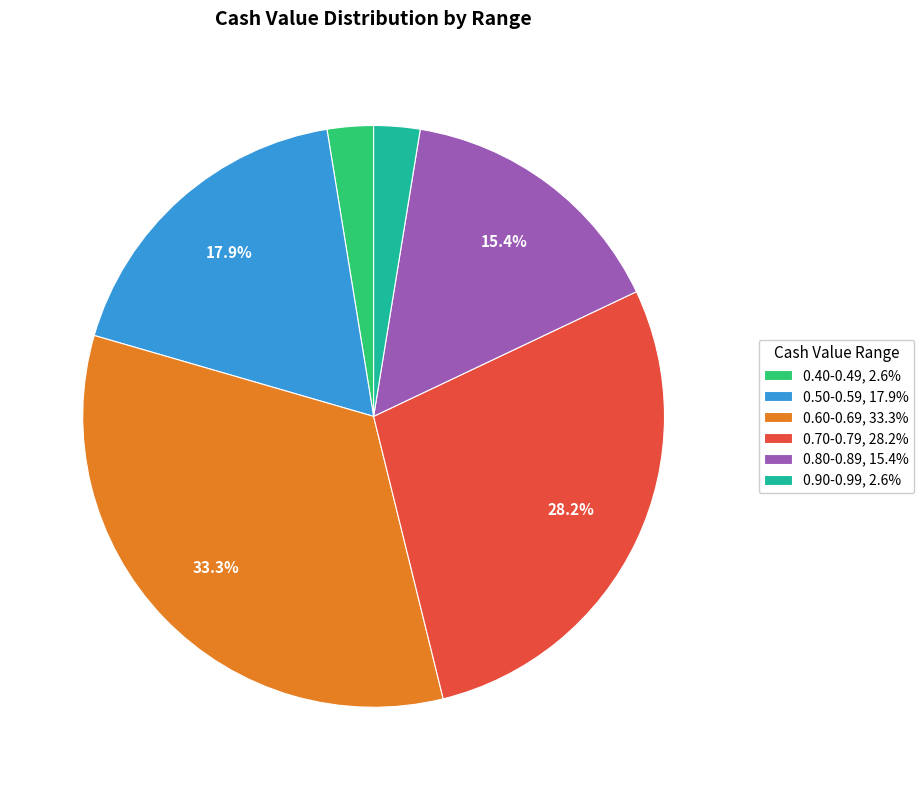

Does any single category account for the majority?

No